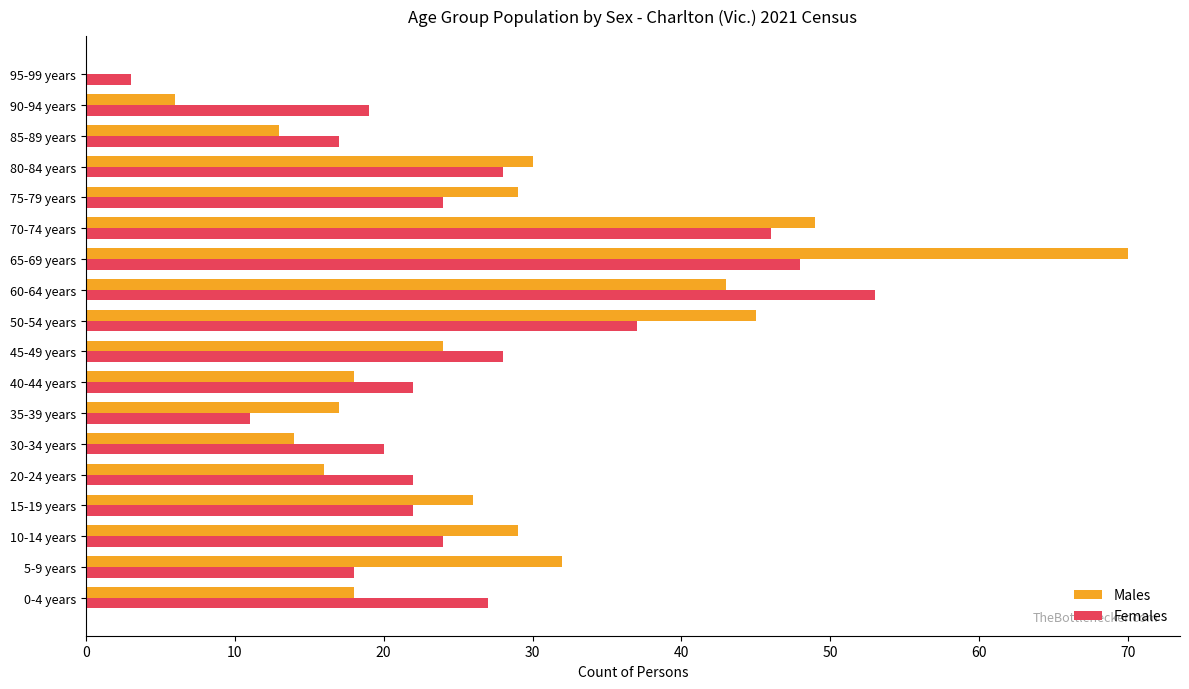

What is the maximum value for Males?

70